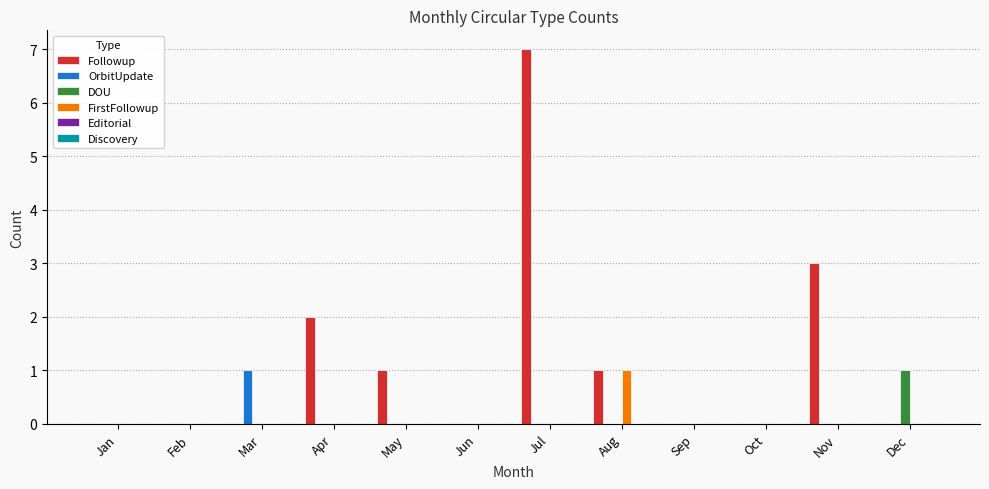

Which series has the largest total across all categories?

Followup